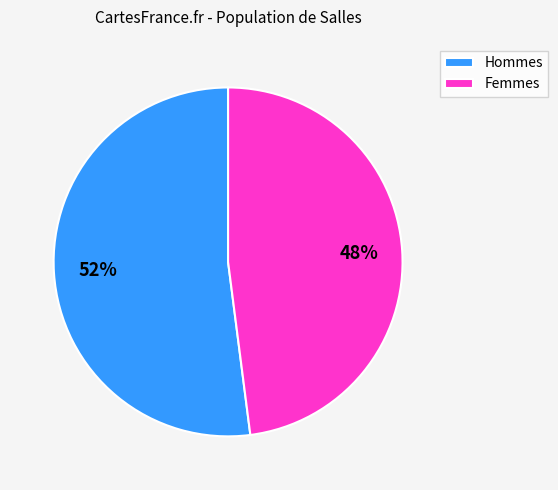

How many segments does this pie chart have?

2